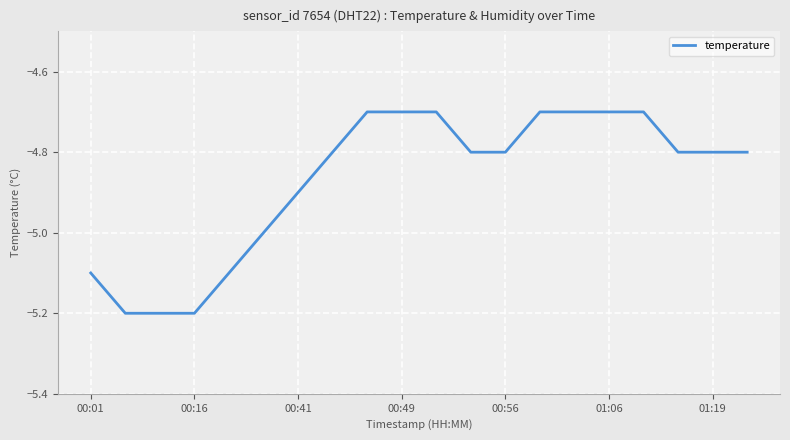

How many values are between -5 and -4?

15